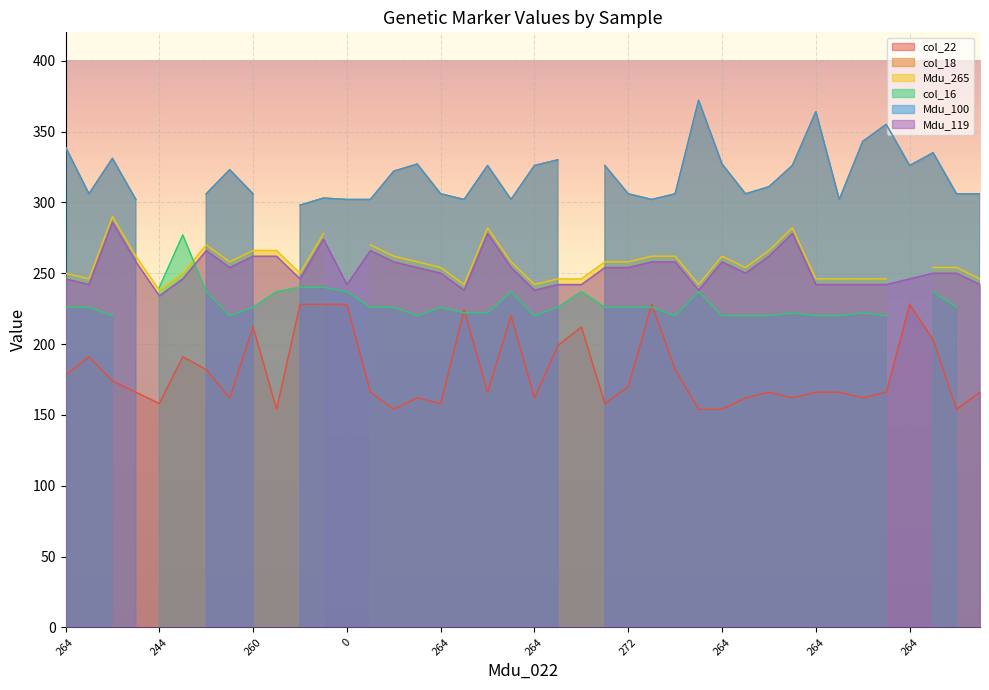

How many data points in col_16 are less than 226?

18